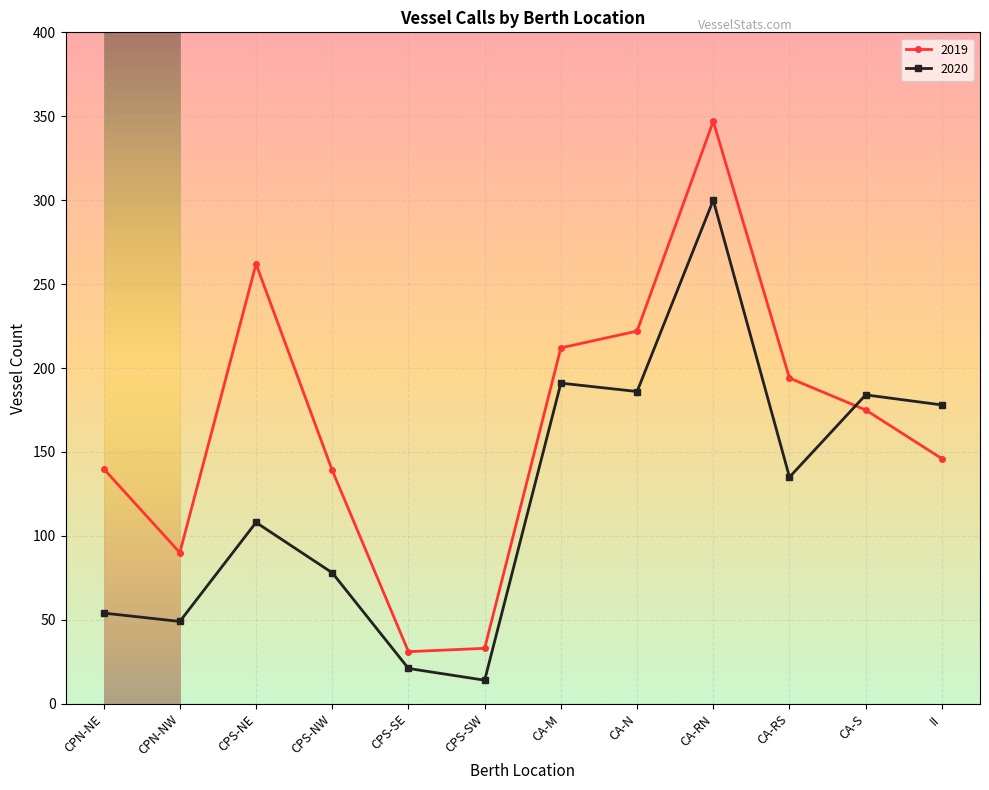

Is it true that 2020 equals 21 at CPS-SE?

True